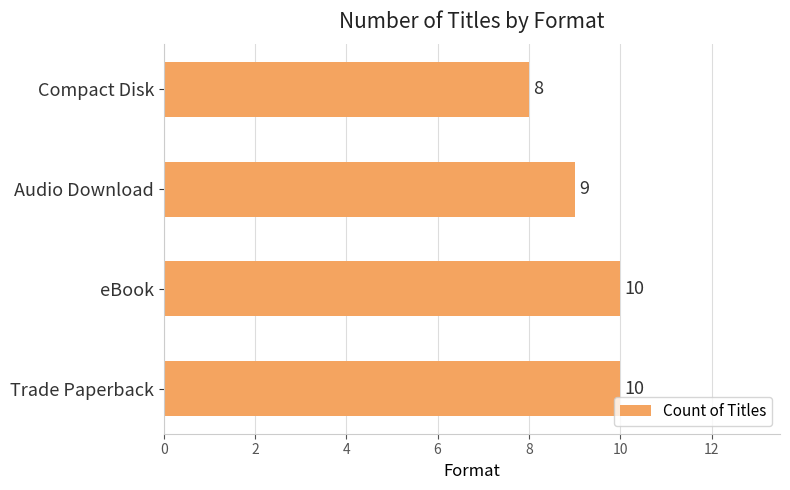

Where is the data nearest to the value 9?

Audio Download